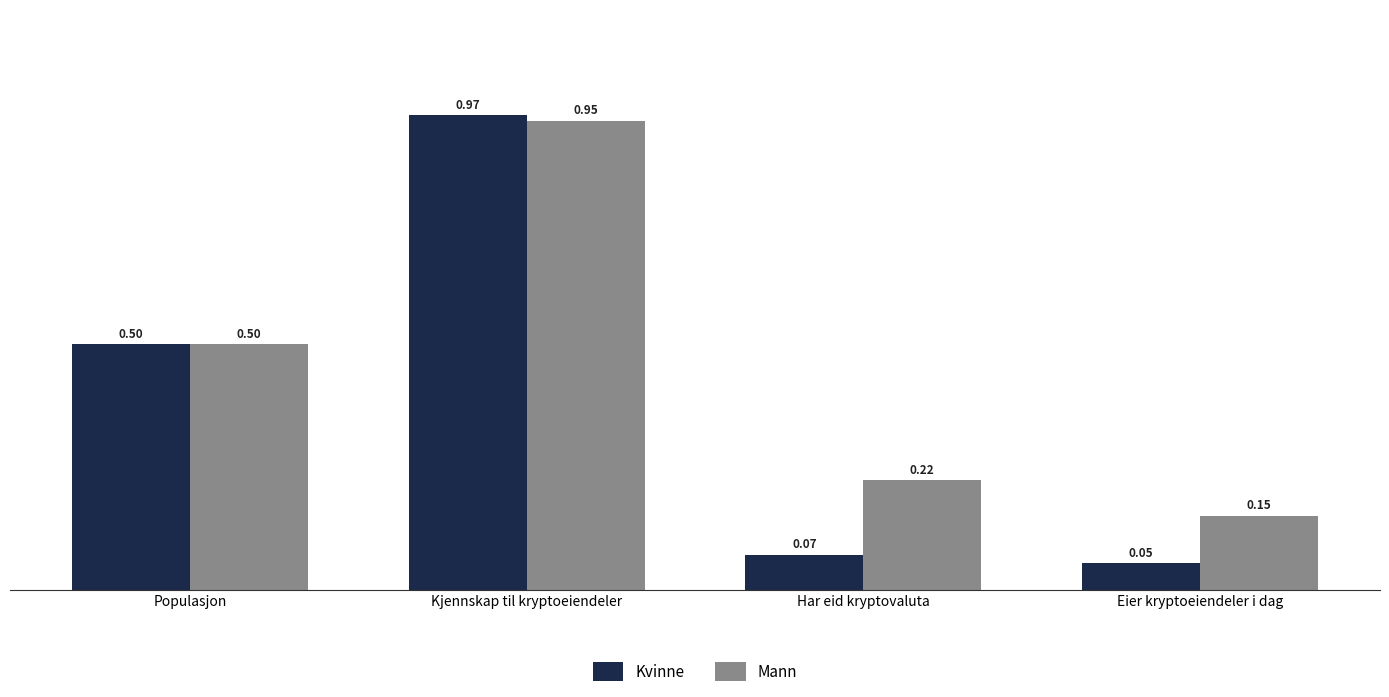

Which series has the widest spread of values?

Kvinne